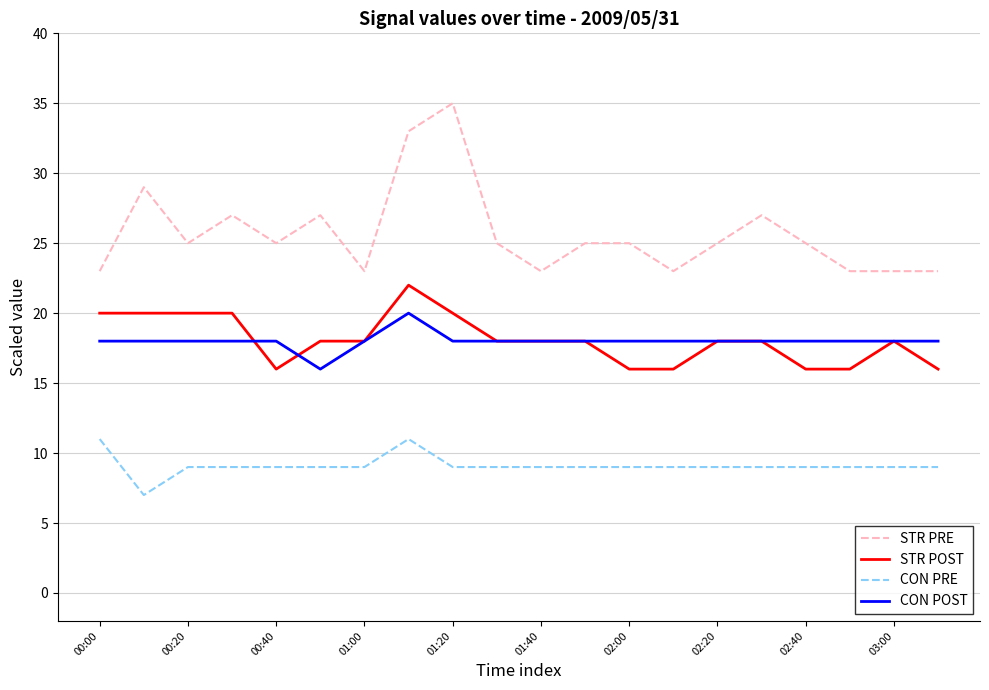

Which series has the largest total across all categories?

STR PRE